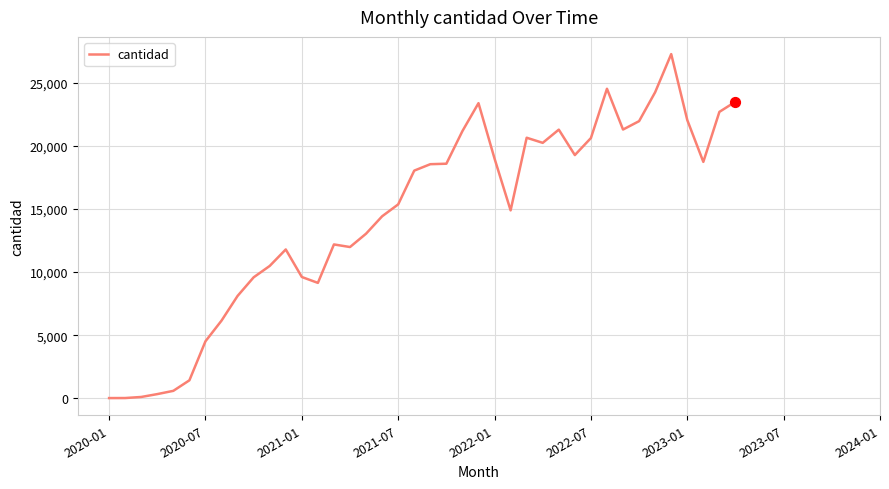

What is the greatest value displayed?

27295